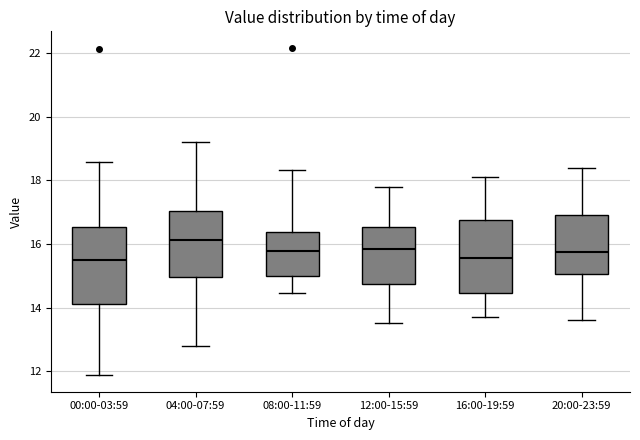

Reading left to right, transcribe this box plot: for each box, give where its median line is, the range the box spans, and where its two whiskers end, as read against the y-axis. The values are not printed on the chart, so give them approximately, as read against the axis.

00:00-03:59: median 15.4, box 14.2 to 16.6, whiskers 11.8 to 18.6
04:00-07:59: median 16.2, box 15.0 to 17.0, whiskers 12.8 to 19.2
08:00-11:59: median 15.8, box 15.0 to 16.4, whiskers 14.4 to 18.4
12:00-15:59: median 15.8, box 14.8 to 16.6, whiskers 13.6 to 17.8
16:00-19:59: median 15.6, box 14.4 to 16.8, whiskers 13.8 to 18.2
20:00-23:59: median 15.8, box 15.0 to 17.0, whiskers 13.6 to 18.4